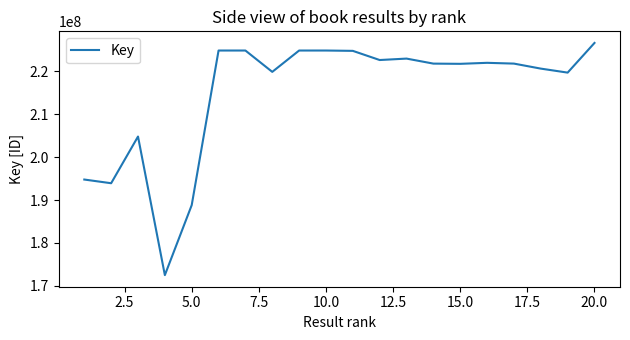

Is this an area chart (filled region under the line)?

No